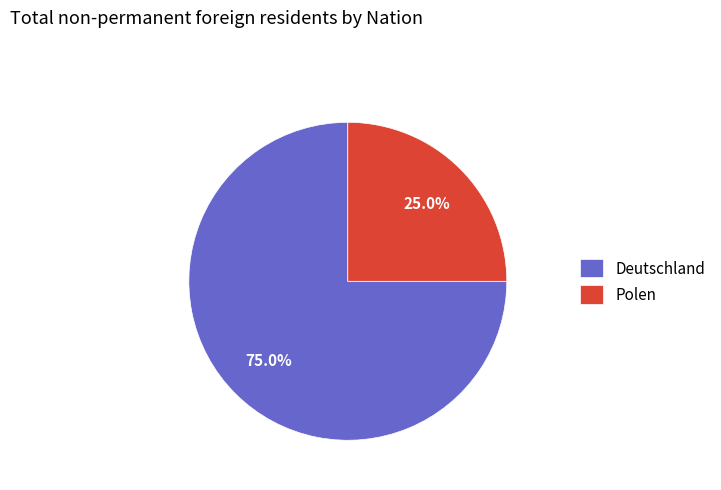

True or false: Polen accounts for 25% of the total.

True